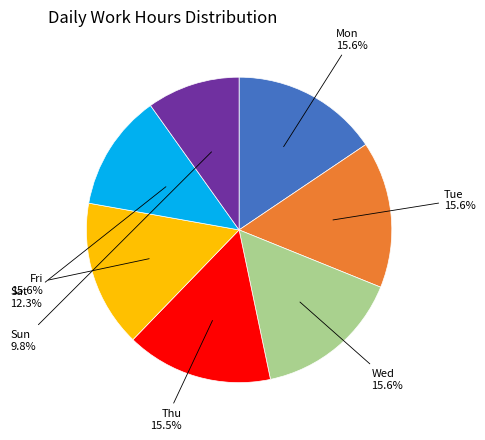

Approximately how many times larger is the value at Sat compared to Fri?

0.8